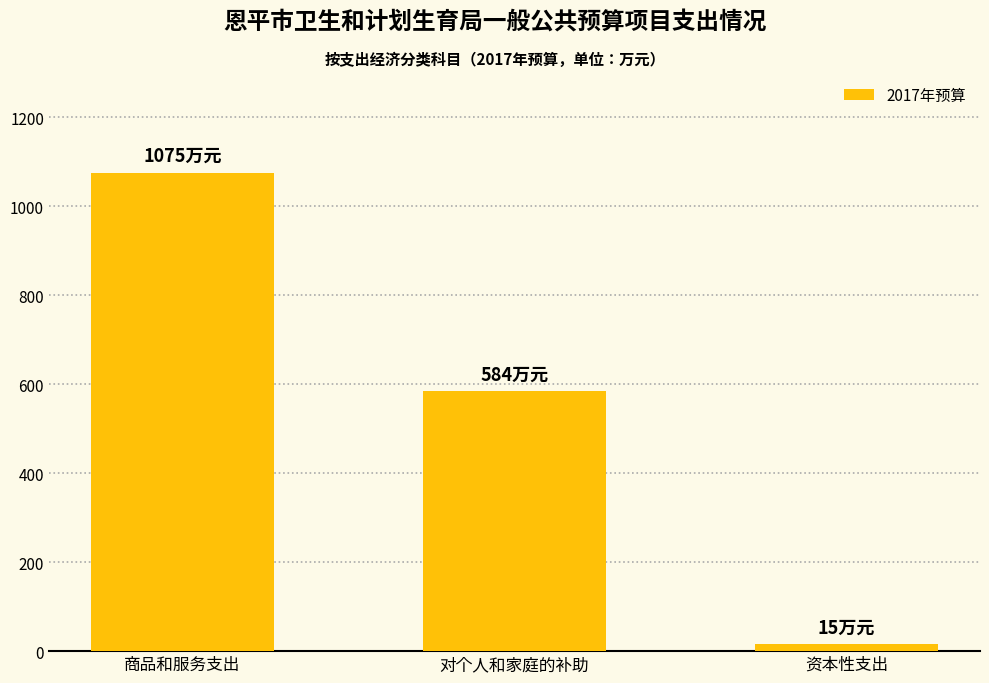

What is the sum of all values?

1674.5